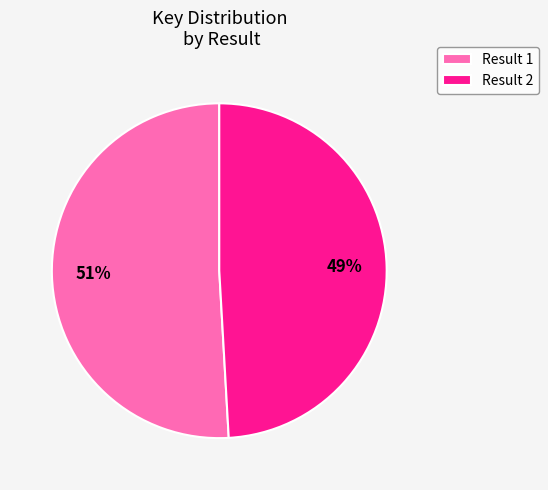

Which slice represents more than half of the pie?

Result 1